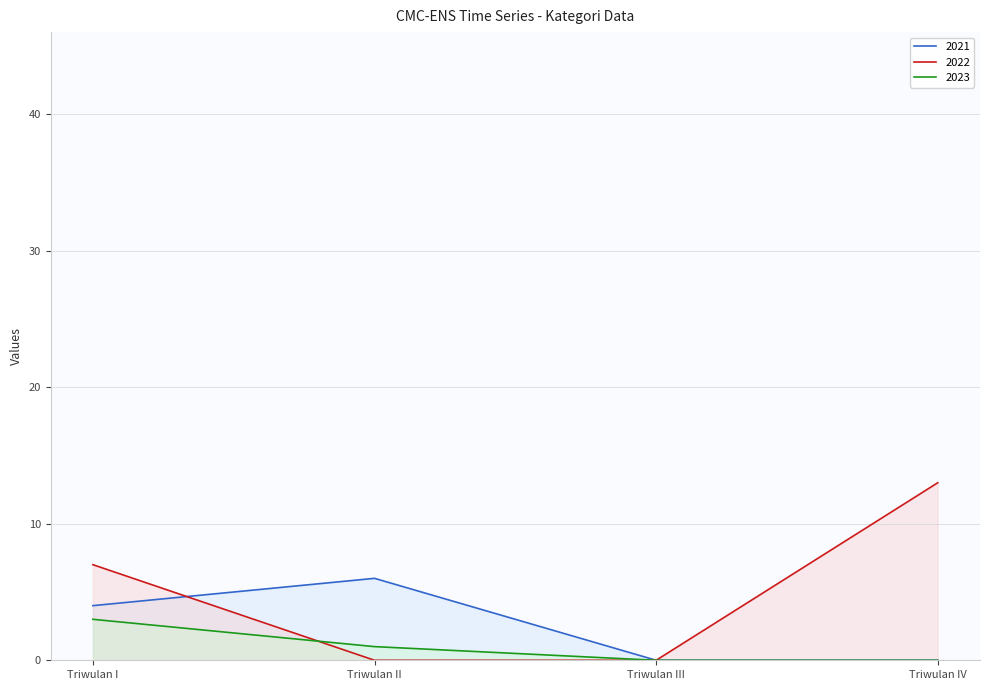

True or false: 2023 has a value of -2 at Triwulan III.

False